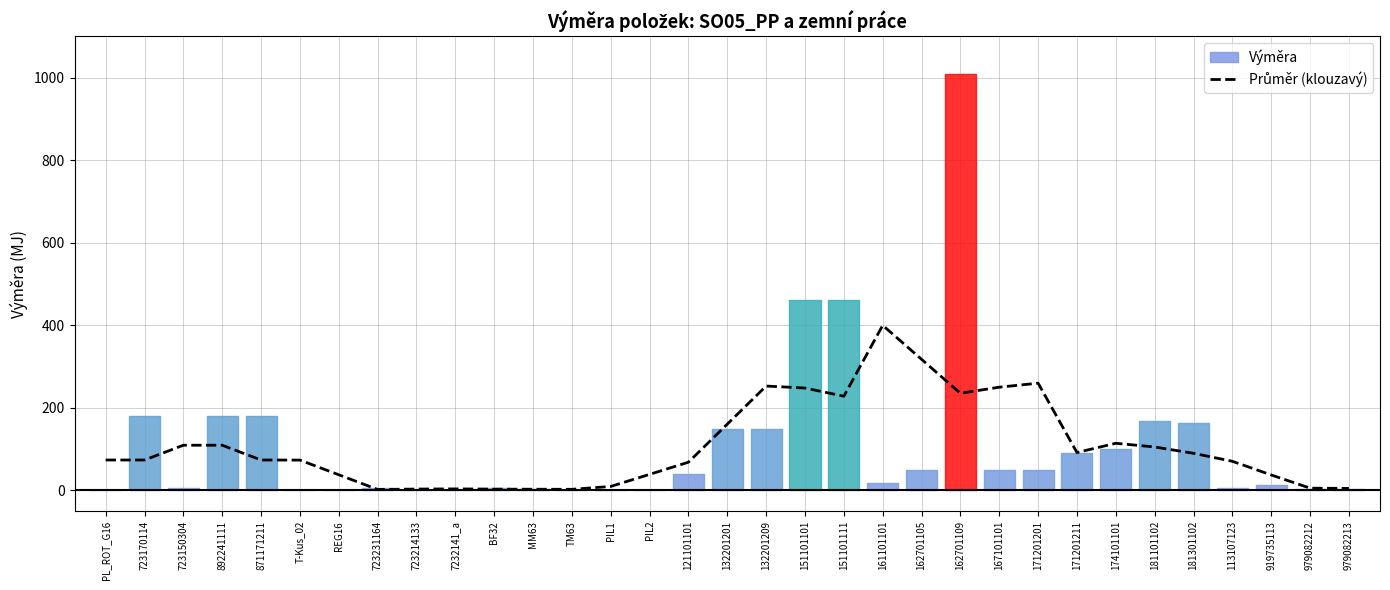

The chart shows a value of 160.5 at 132201201. True or false?

True